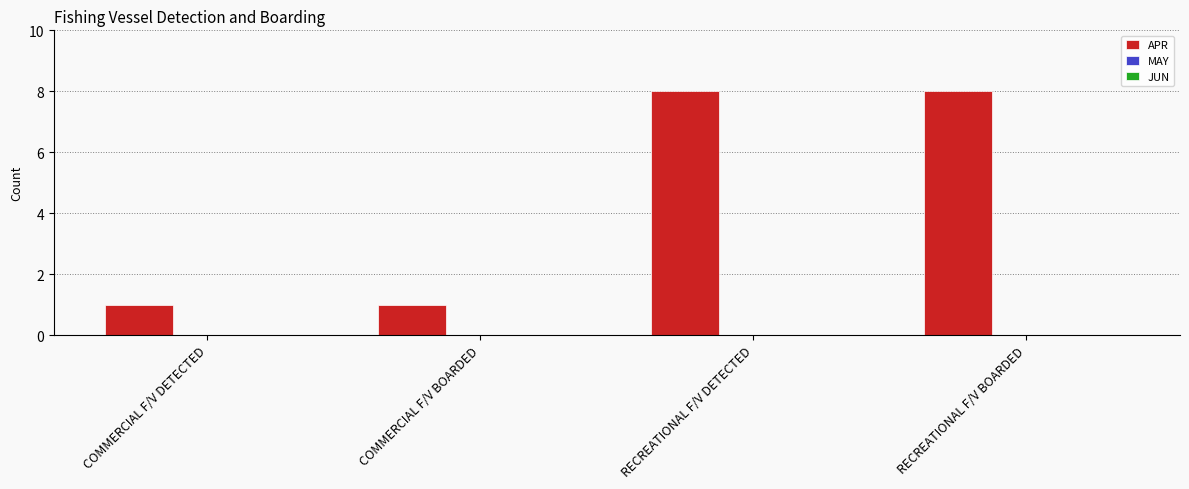

Reading right to left, transcribe all the data shown in this chart.

RECREATIONAL F/V BOARDED=8	RECREATIONAL F/V DETECTED=8	COMMERCIAL F/V BOARDED=1	COMMERCIAL F/V DETECTED=1